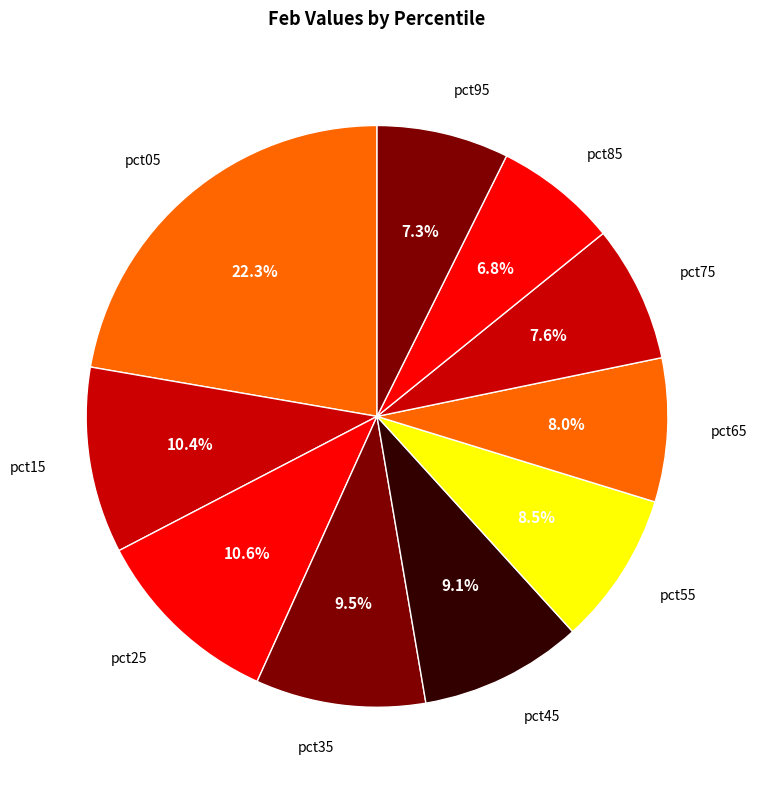

Is it true that pct45 is 9% of the pie?

True